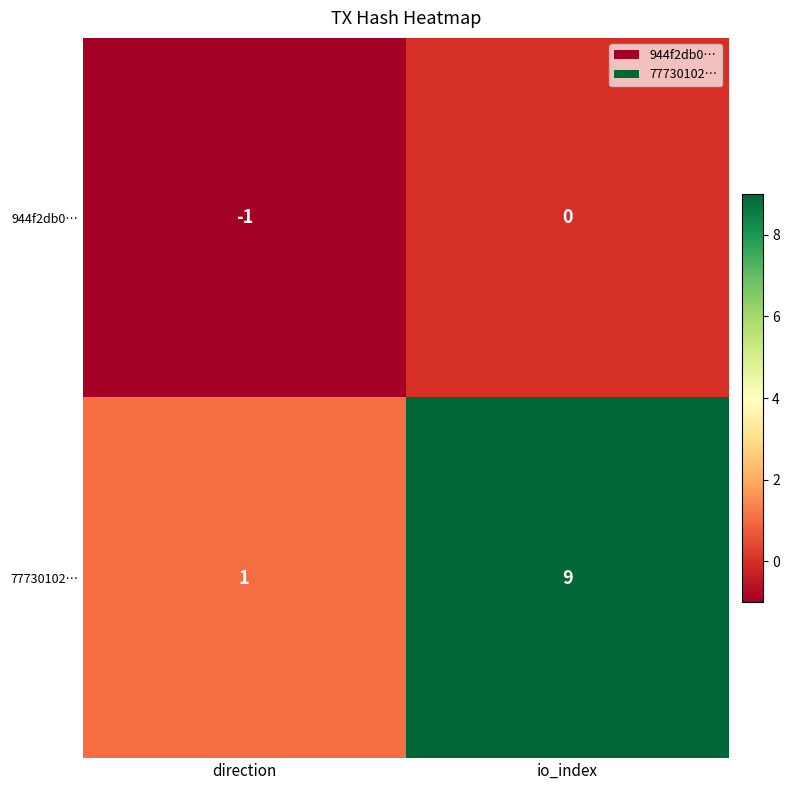

Which series changed the most between direction and io_index?

77730102…